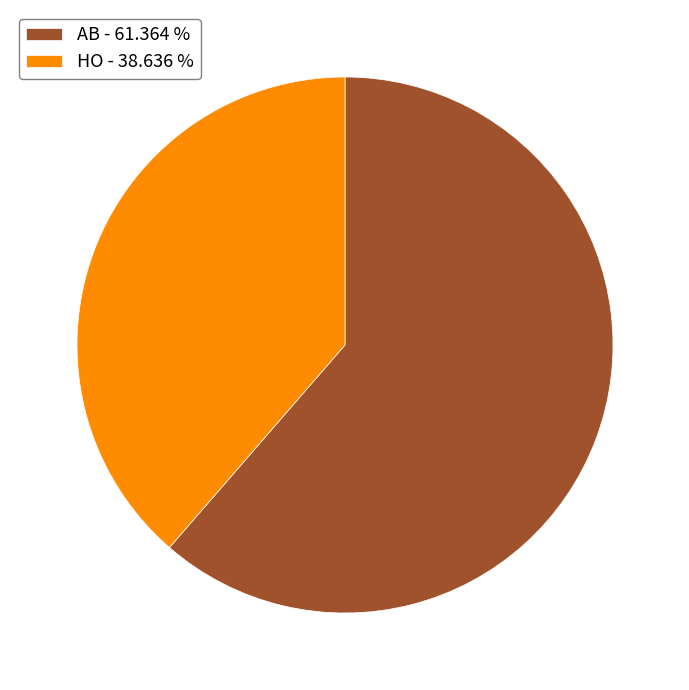

Is HO - 38.636 % the majority of the pie?

No